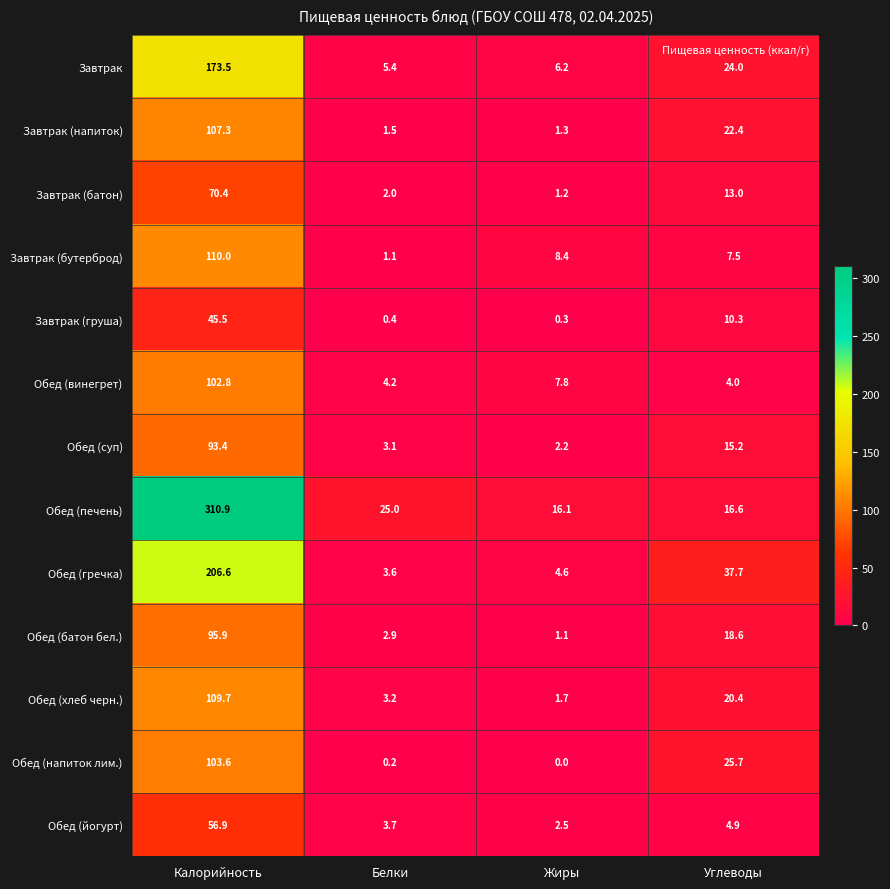

How many data points does each series have?

4